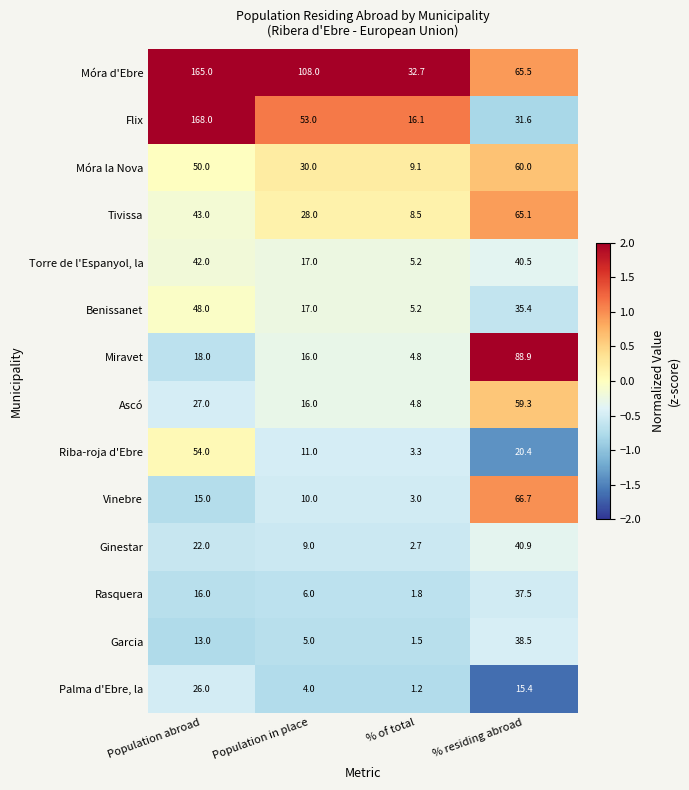

Rank the series at % residing abroad from highest to lowest value.

Miravet, Vinebre, Móra d'Ebre, Tivissa, Móra la Nova, Ascó, Ginestar, Torre de l'Espanyol, la, Garcia, Rasquera, Benissanet, Flix, Riba-roja d'Ebre, Palma d'Ebre, la